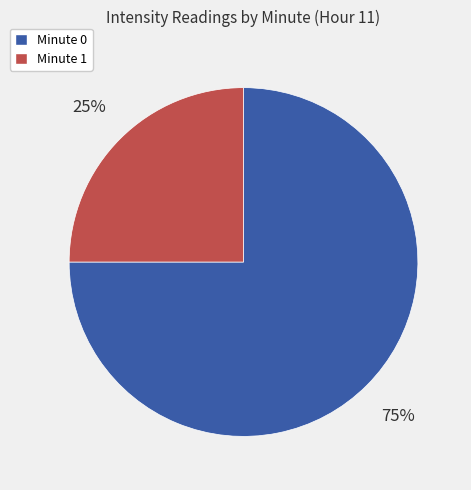

To the nearest percent, what is the average slice percentage?

50%